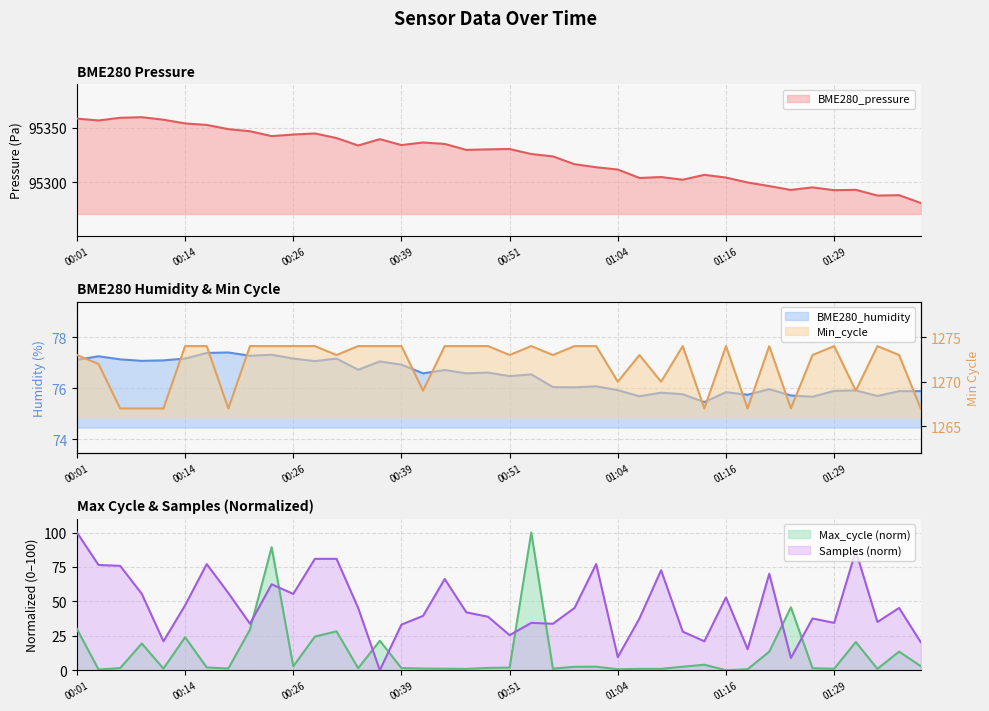

How many data points in Max_cycle are less than 2?

20